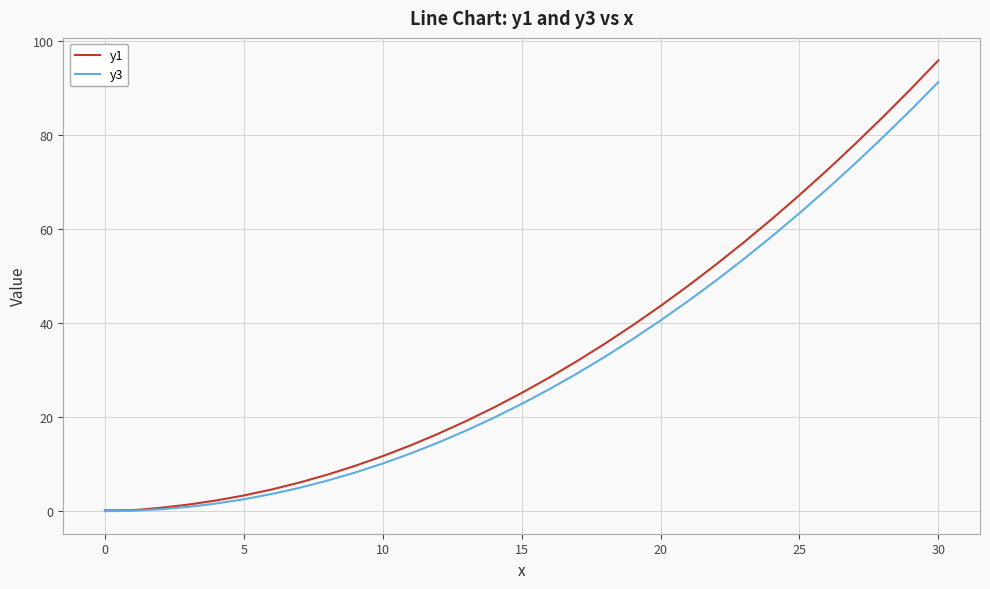

List the series in order of their peak value, lowest first.

y3, y1